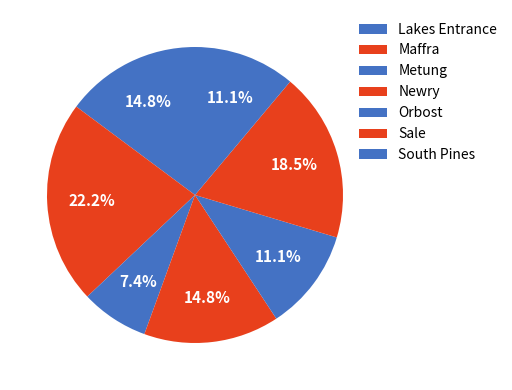

Approximately how many times larger is the value at Maffra compared to Lakes Entrance?

1.5